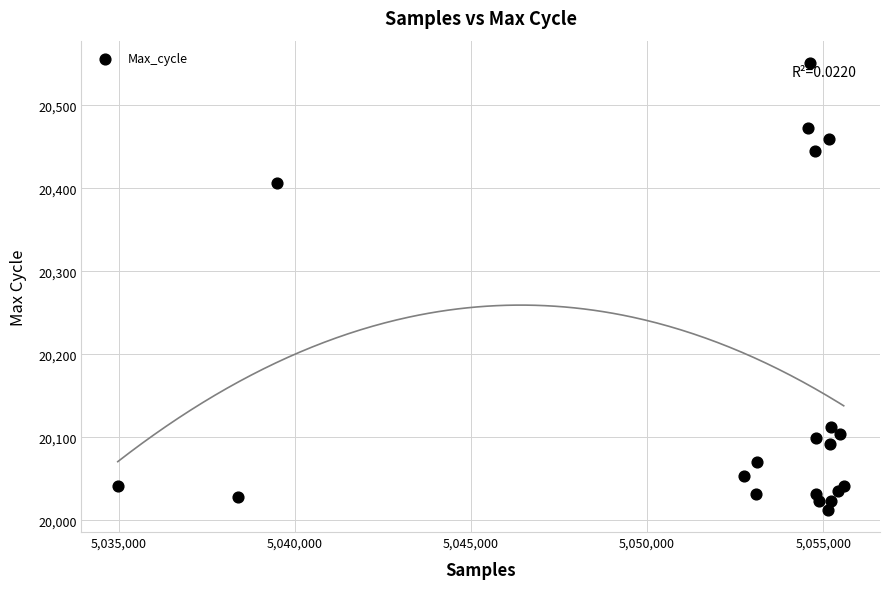

What Y value in the scatter plot is closest to 20282?

20407